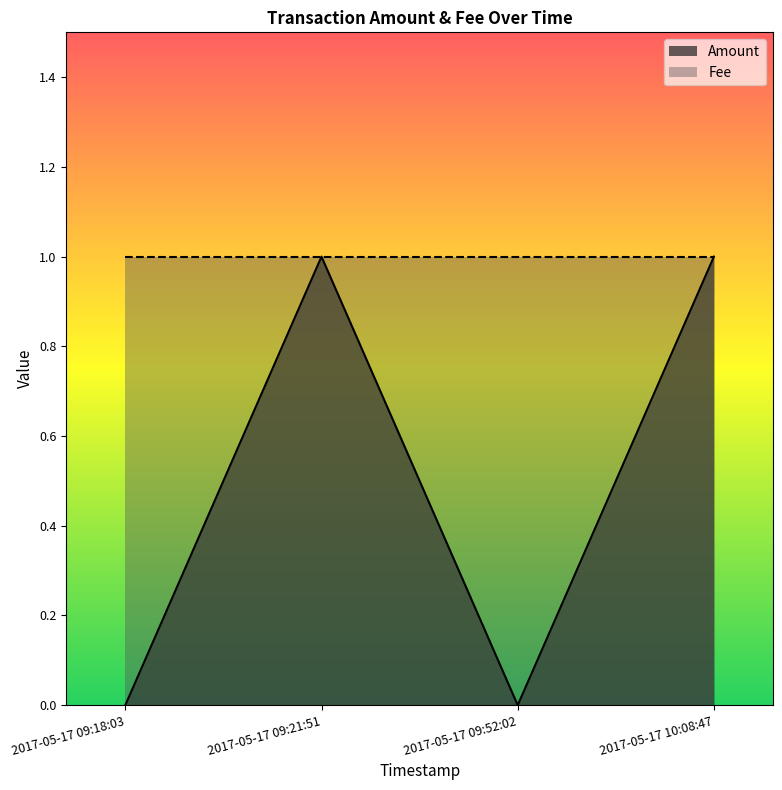

Where is the first local minimum for Amount?

2017-05-17 09:52:02